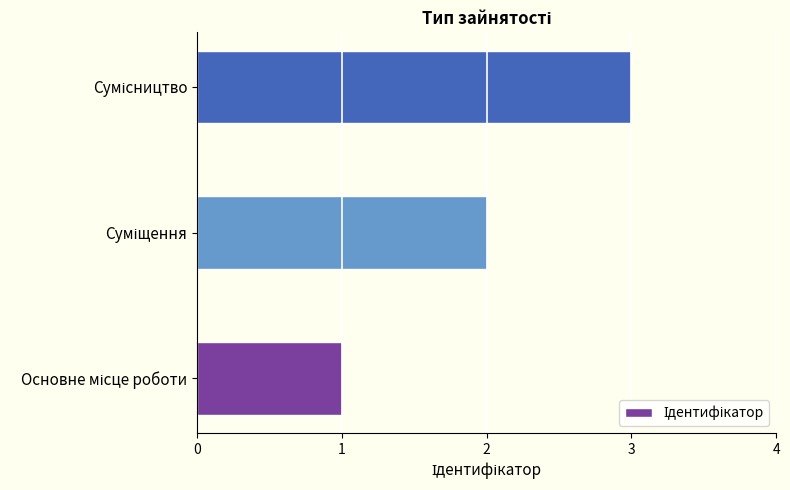

How many distinct data groups are displayed?

1